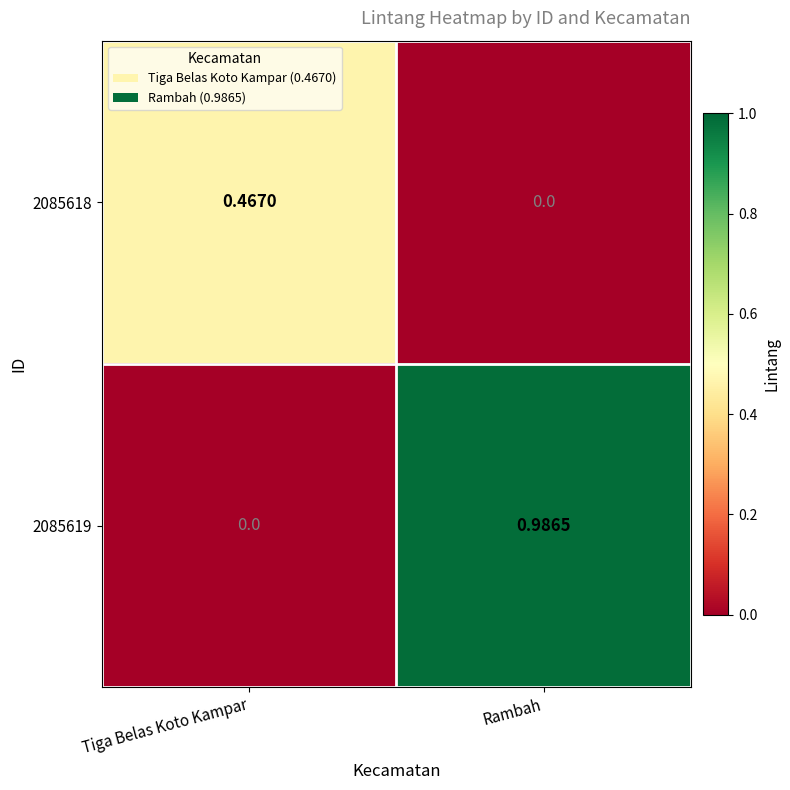

Which category has the highest value across all series?

Rambah